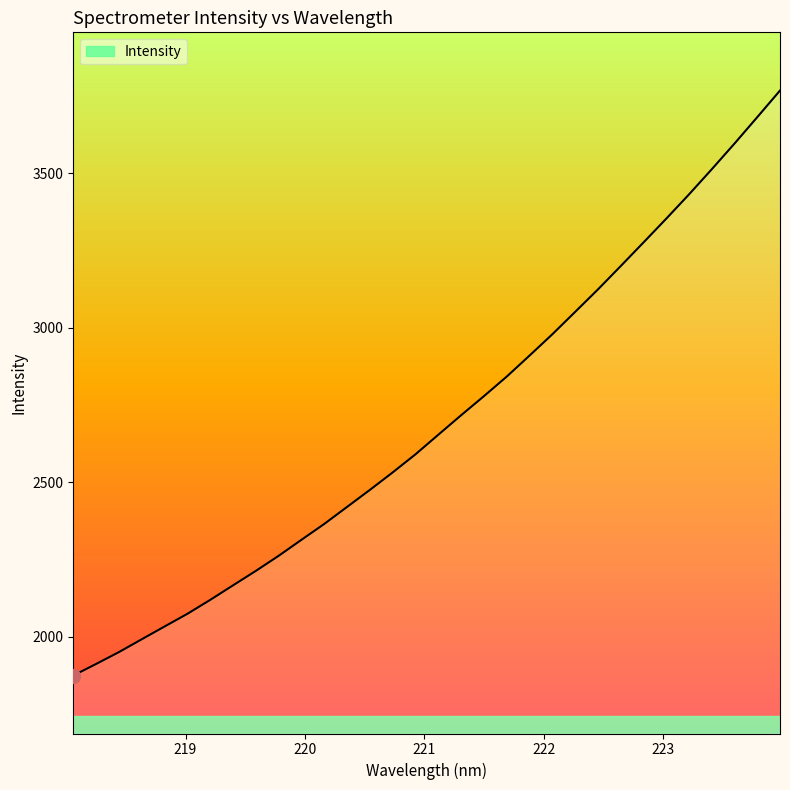

Does the chart have visible grid lines?

No